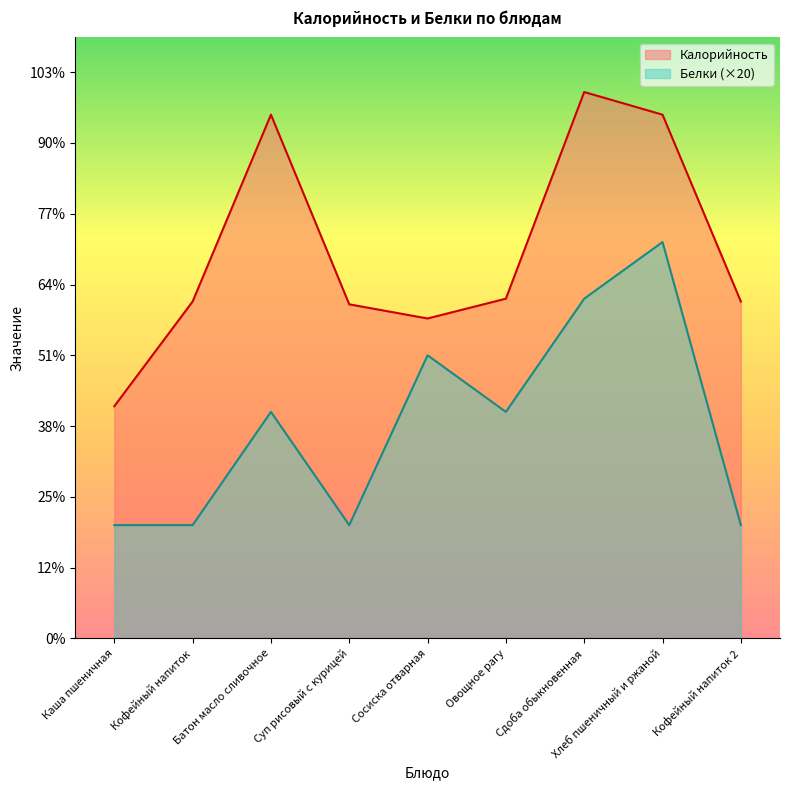

At which label does Калорийность reach its peak?

Сдоба обыкновенная